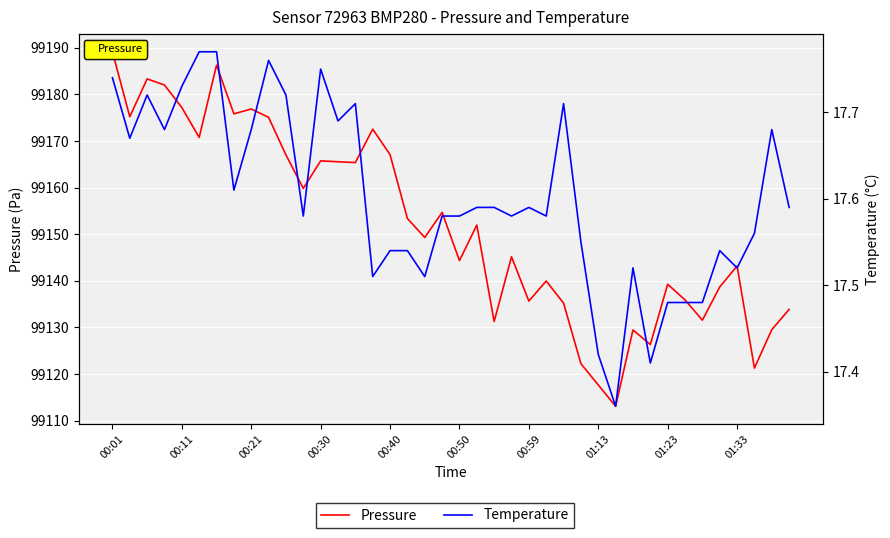

How many lines are shown in the chart?

2